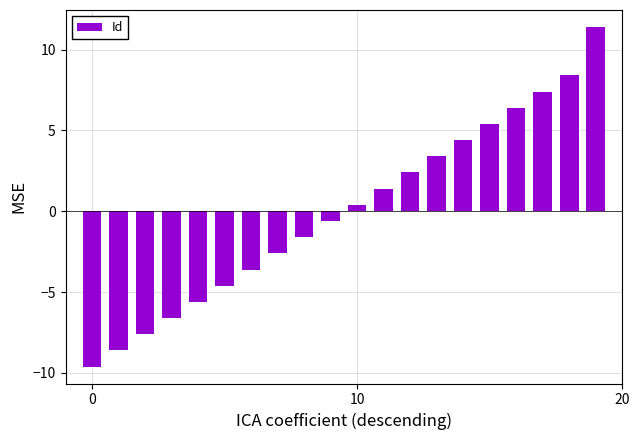

Reading right to left, what are all the values shown in this chart?

11.4	8.4	7.4	6.4	5.4	4.4	3.4	2.4	1.4	0.4	-0.6	-1.6	-2.6	-3.6	-4.6	-5.6	-6.6	-7.6	-8.6	-9.6